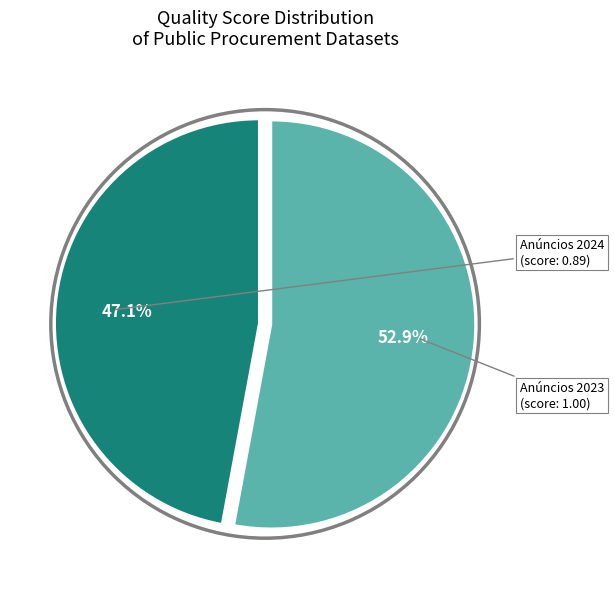

How many segments does this pie chart have?

2